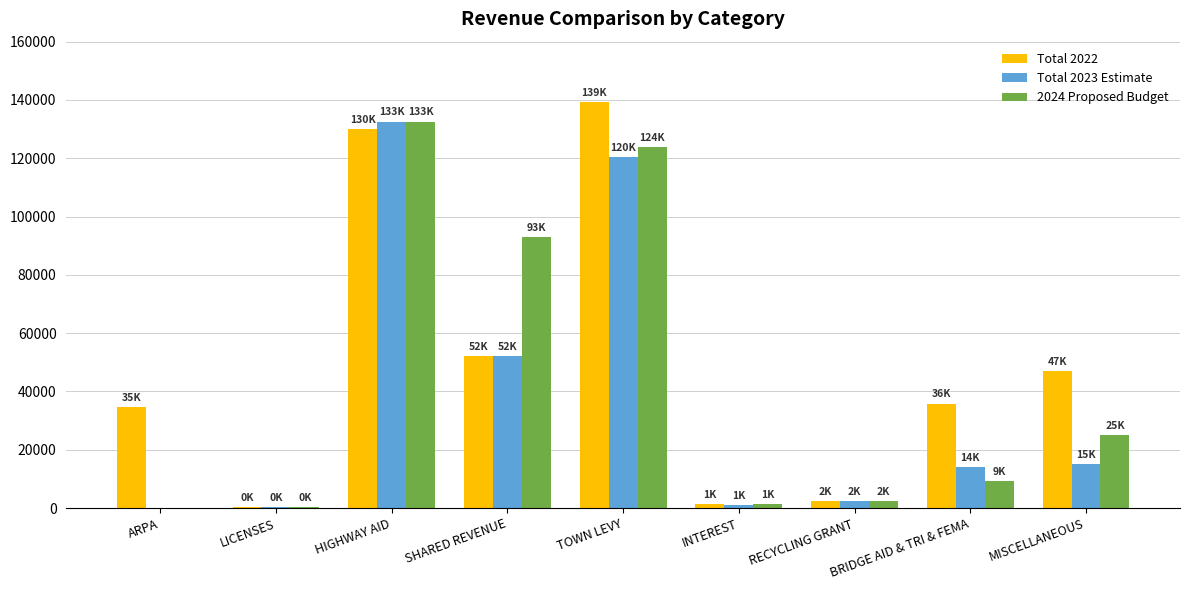

What is the maximum value shown in the chart?

139148.0